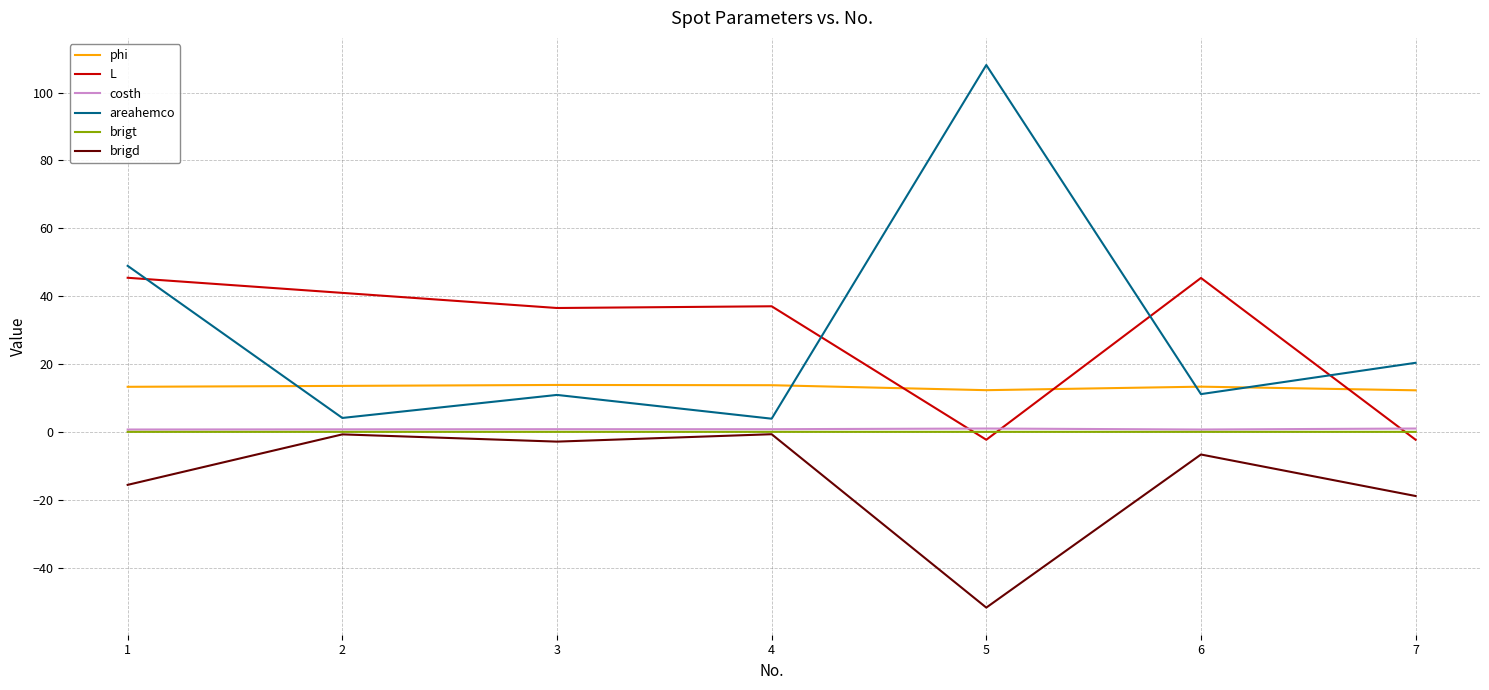

What is the greatest value displayed?

108.1